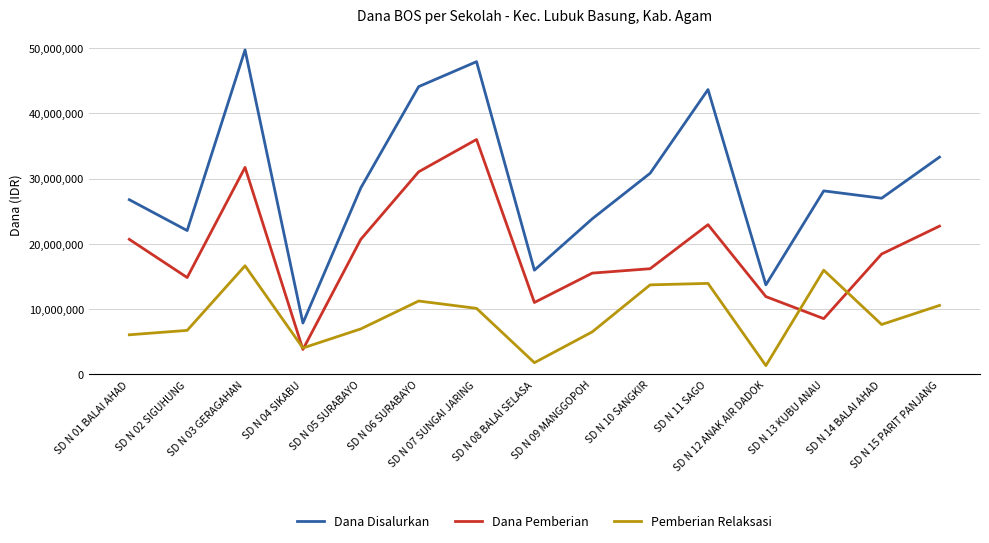

Which series has the largest total across all categories?

Dana Disalurkan